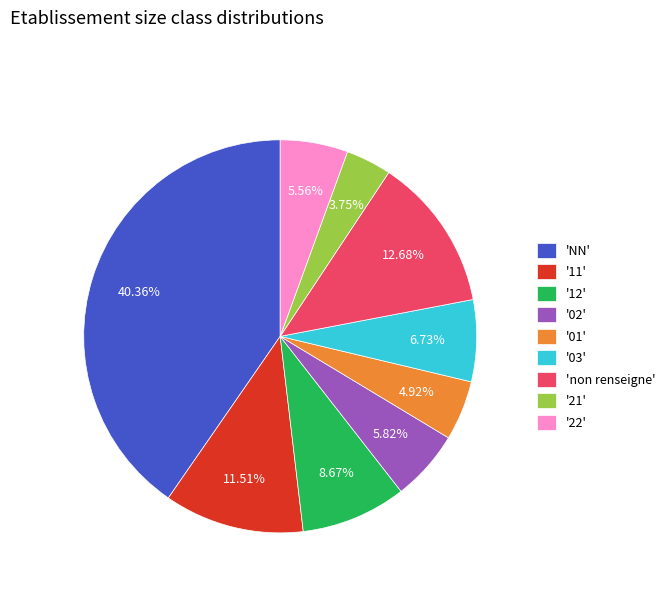

Which has a higher value, '22' or '12'?

'12'